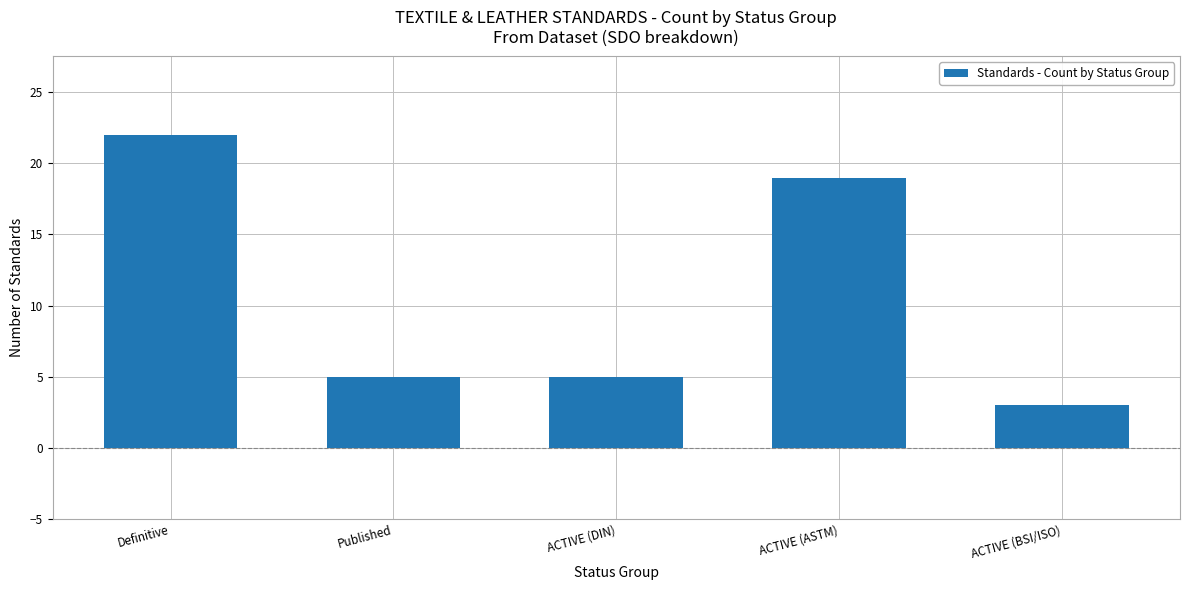

At which category does the chart reach its minimum across all series?

ACTIVE (BSI/ISO)